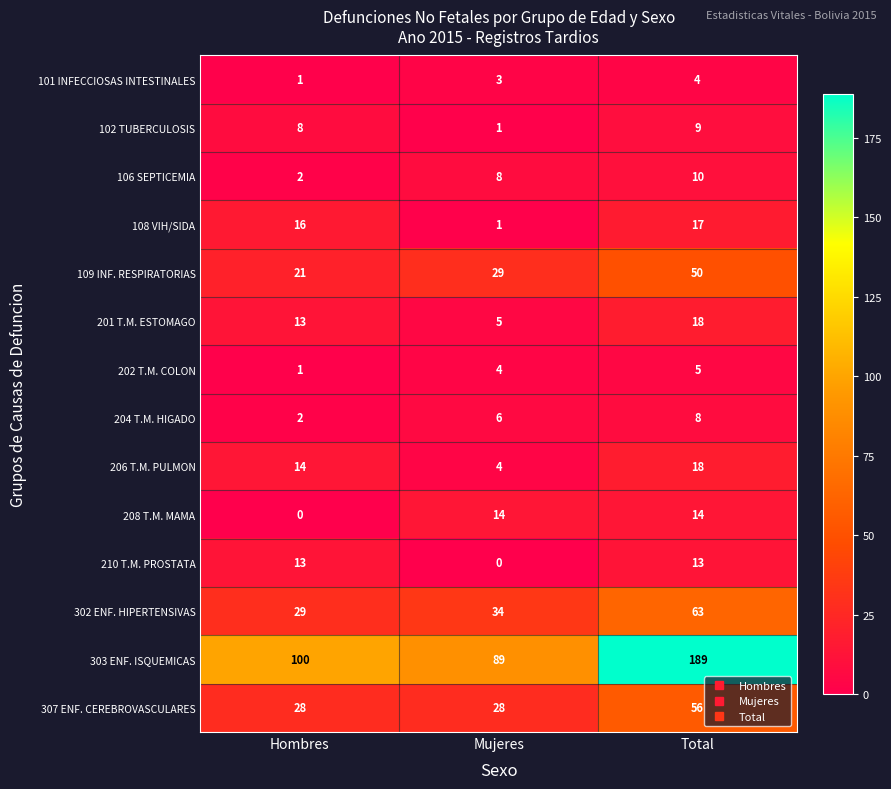

Rank the categories by 106 SEPTICEMIA value from lowest to highest.

Hombres, Mujeres, Total